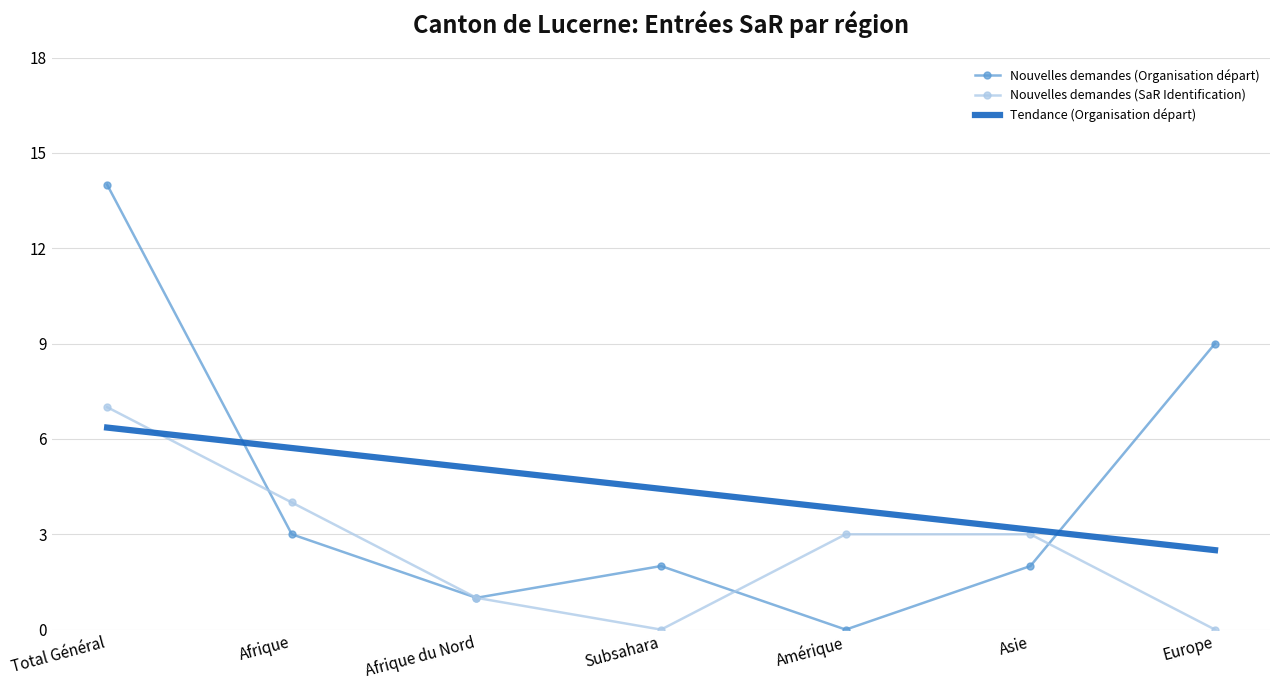

At which label does Nouvelles demandes (Organisation départ) reach its peak?

Total Général